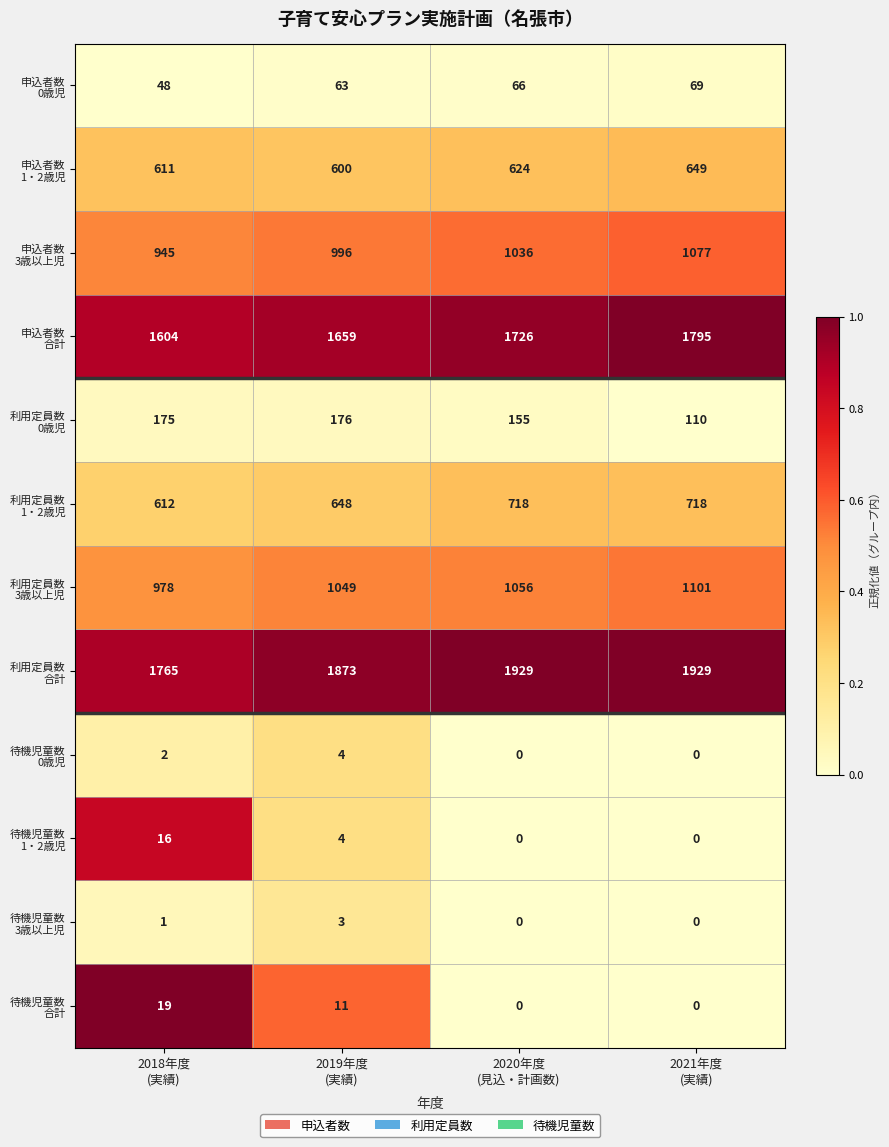

What is the greatest value displayed?

1929